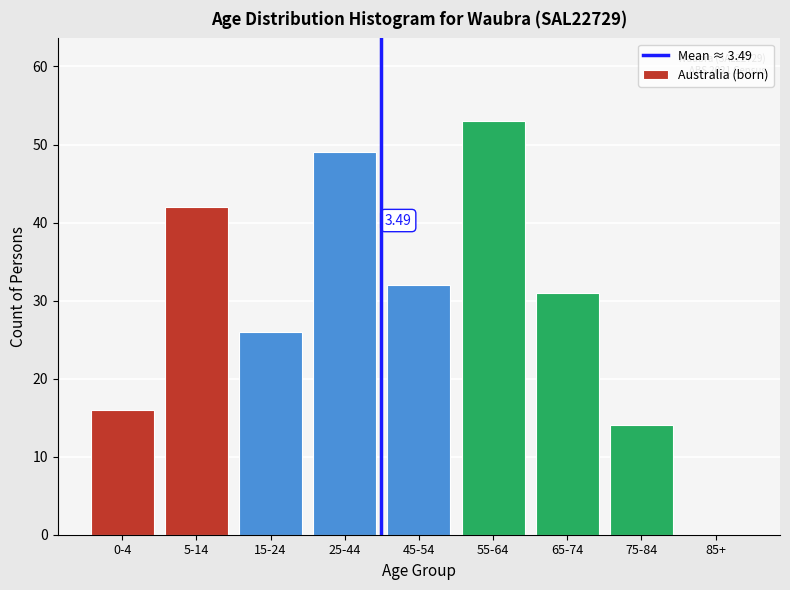

What is the sum of all values?

263